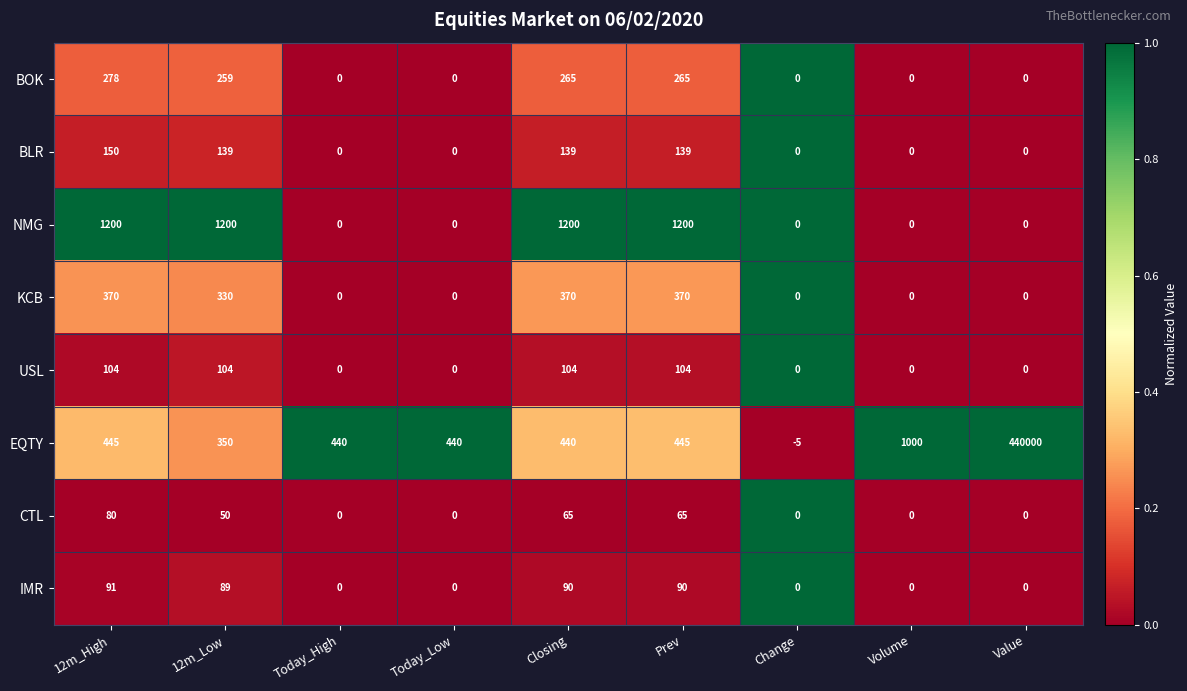

What is the difference between the maximum and second lowest values in the BOK series?

278